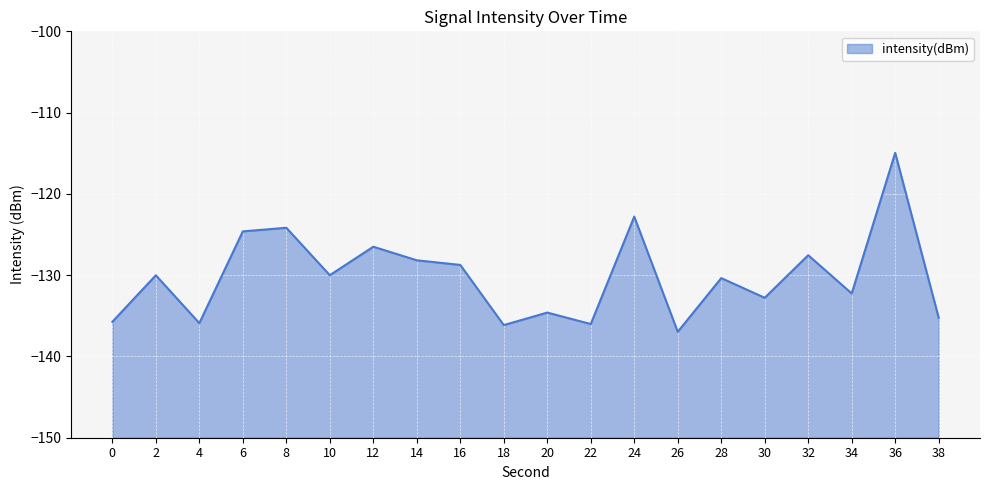

Rank the categories by value from highest to lowest.

36, 24, 8, 6, 12, 32, 14, 16, 10, 2, 28, 34, 30, 20, 38, 0, 4, 22, 18, 26